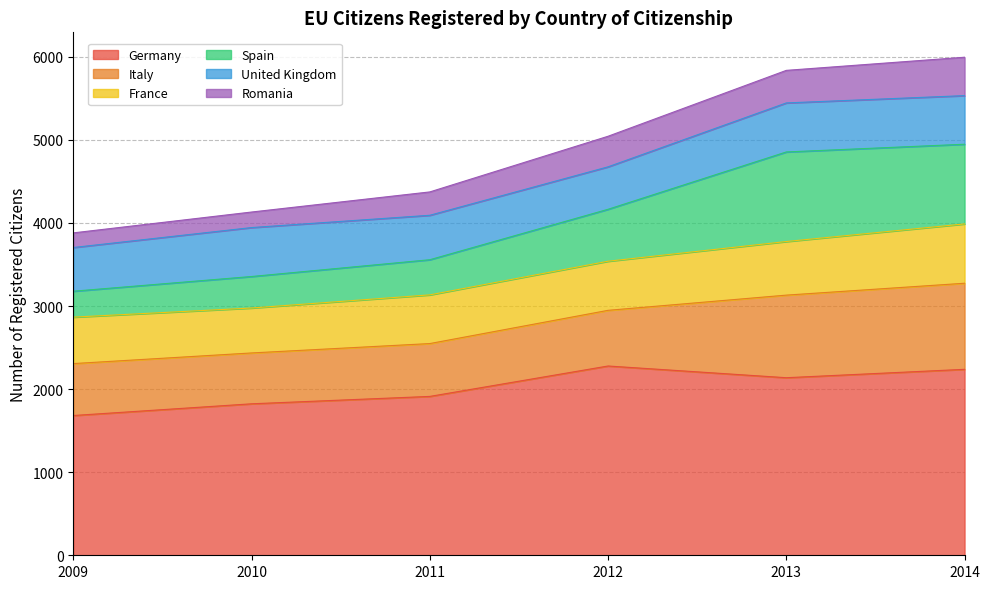

Which series changed the most between 2012 and 2013?

Spain